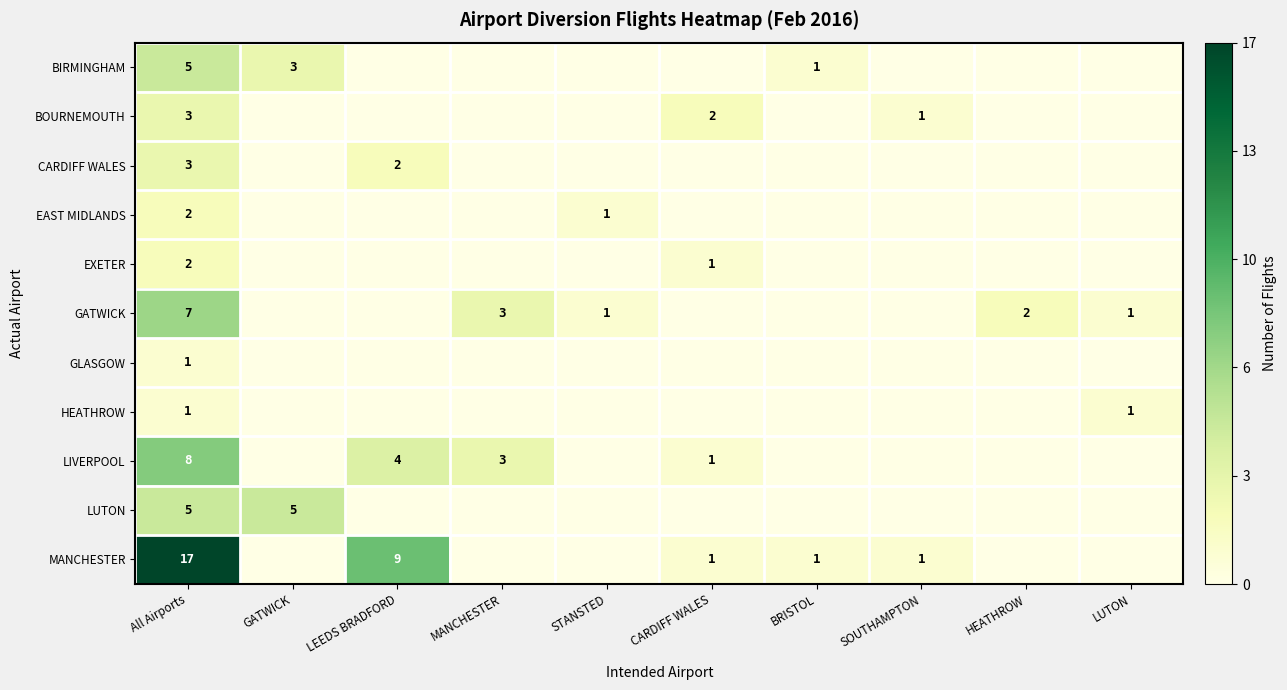

The BOURNEMOUTH series shows 3 at All Airports. True or false?

True